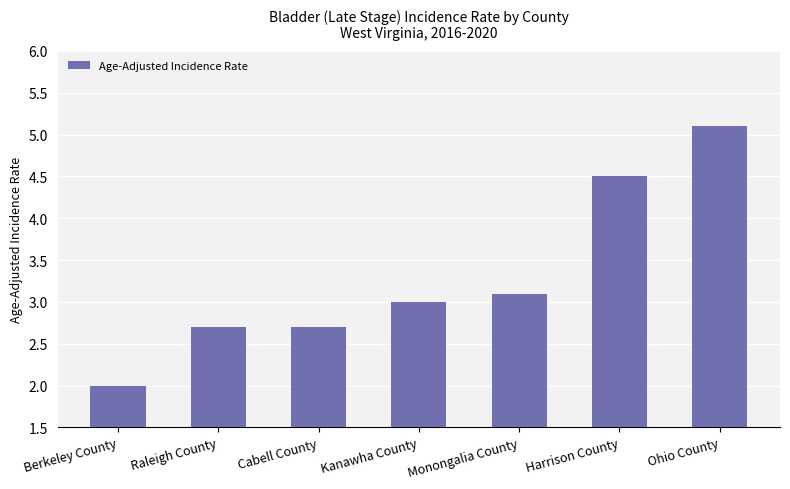

Between Berkeley County and Cabell County, which is larger?

Cabell County